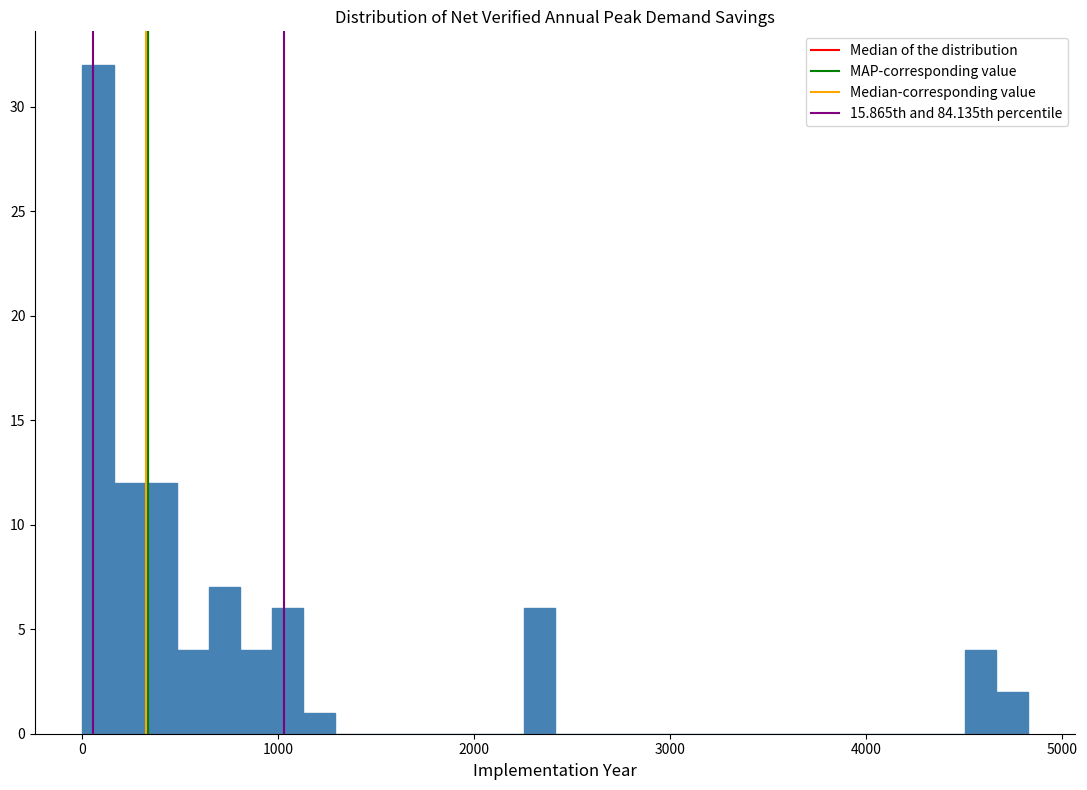

Read against the x-axis, roughly where is the centre of the tallest bar?

100